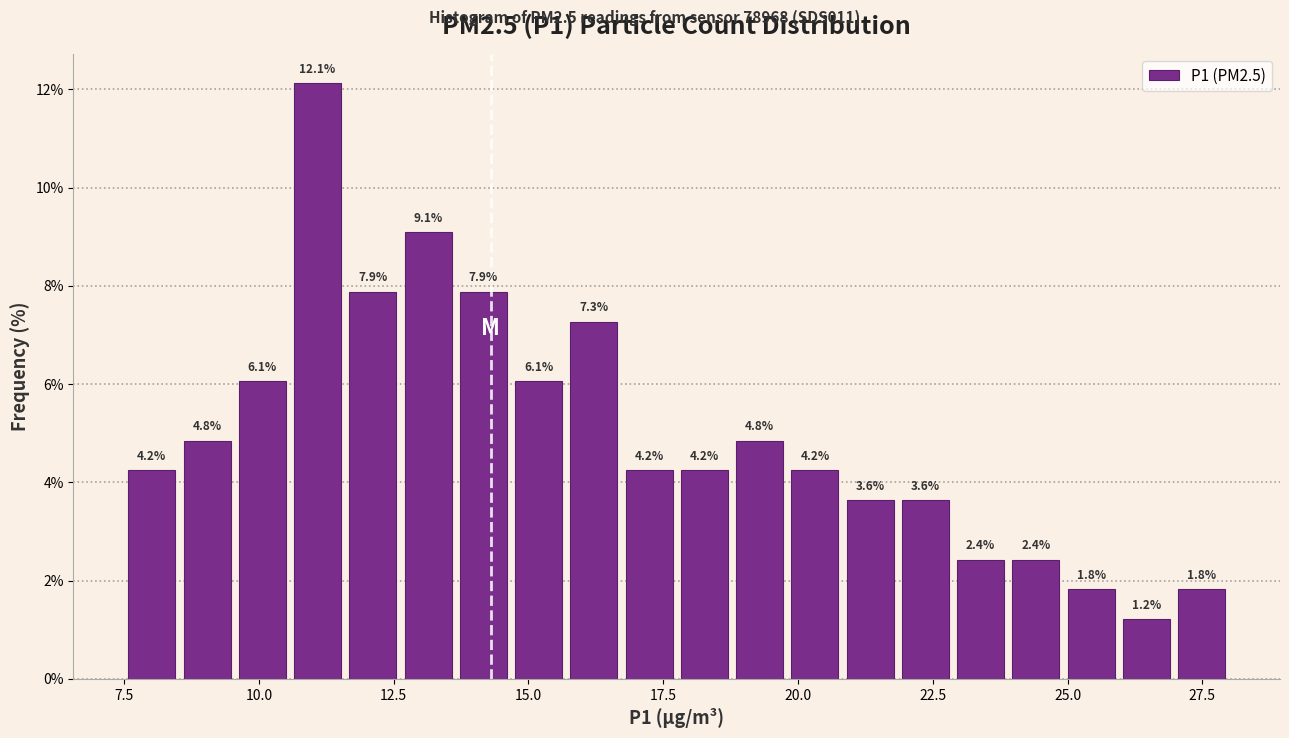

Read against the x-axis, roughly where is the centre of the tallest bar?

11.0